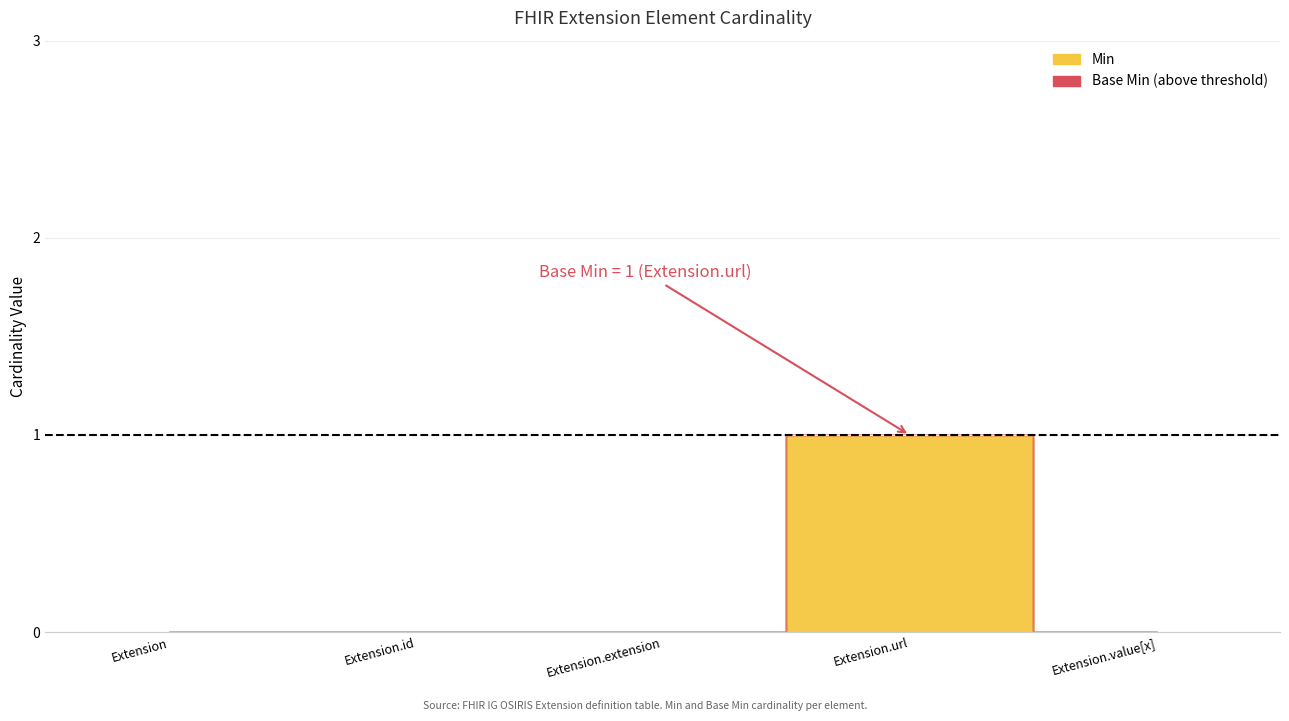

True or false: Base Min has a value of 0 at Extension.

True